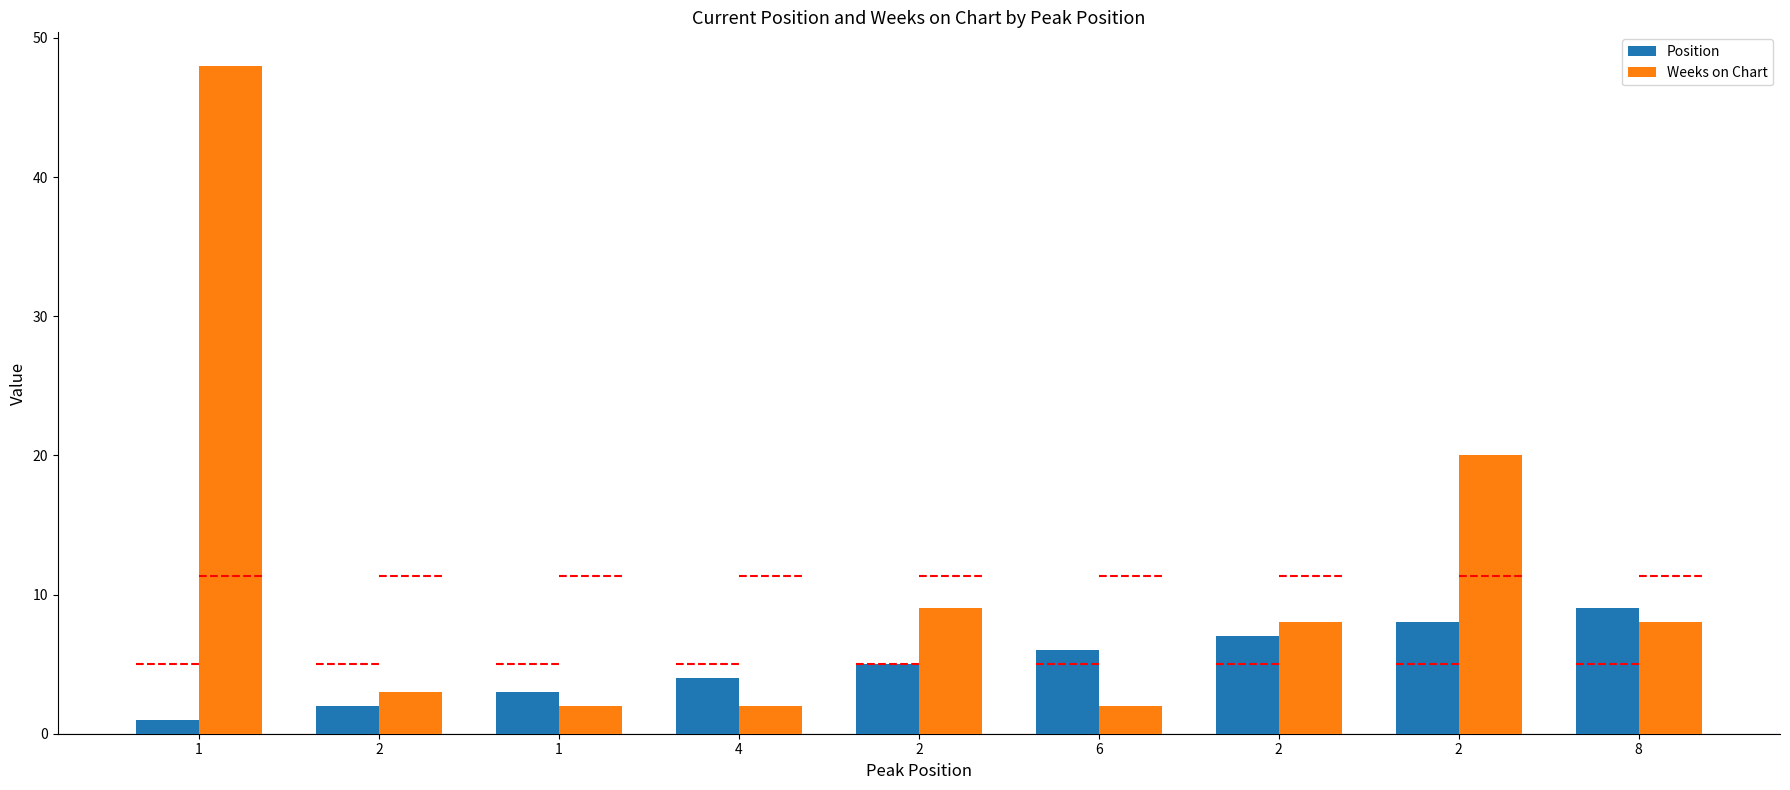

Between 4 and 2, which is larger?

2